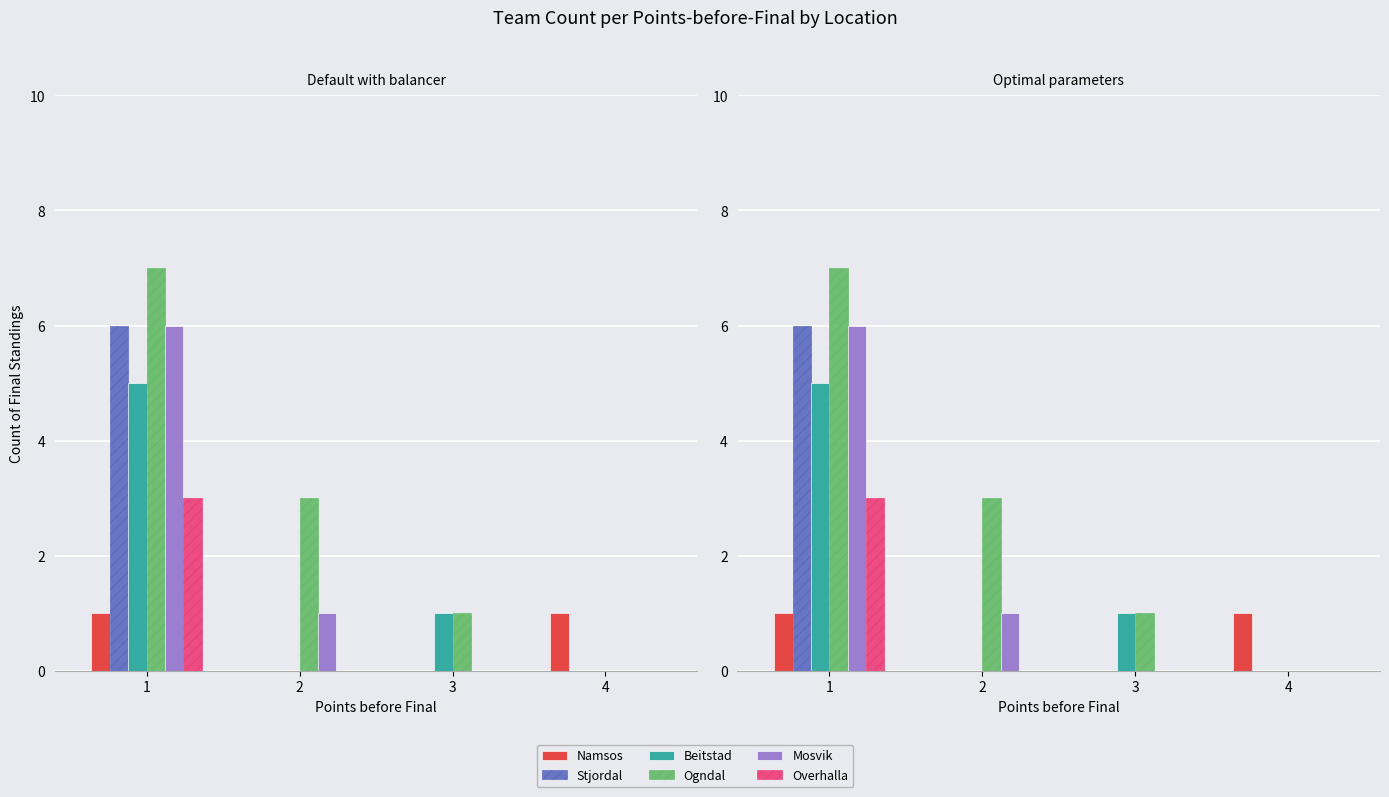

What is the sum of all Ogndal values?

11